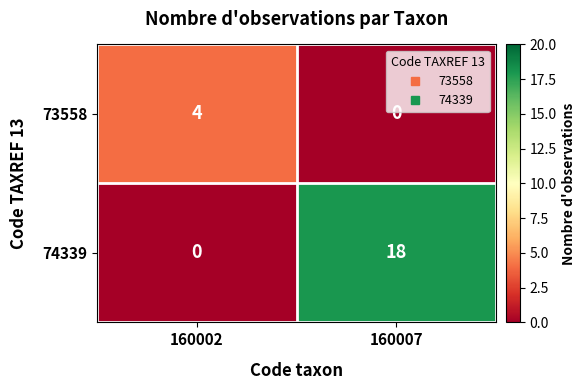

The 74339 series shows 18 at 160007. True or false?

True